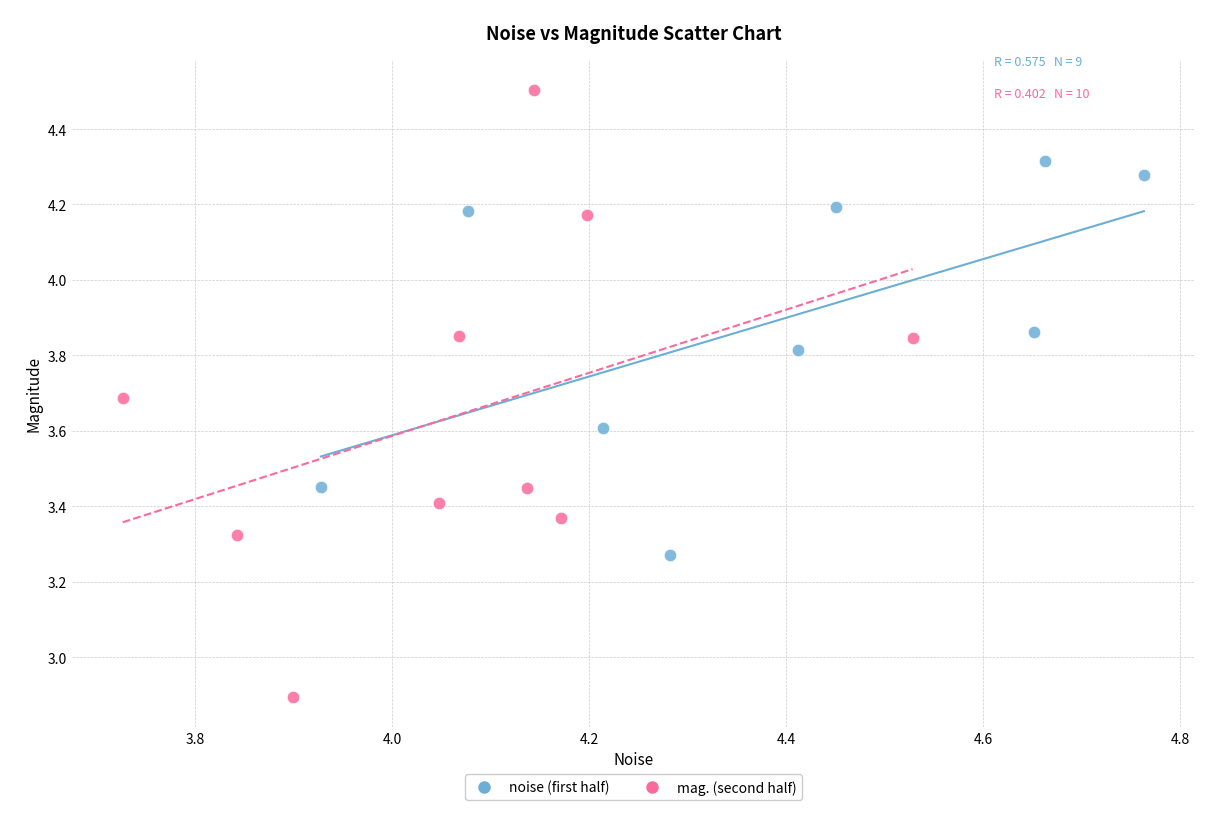

Which series contains the highest Y value?

mag. (second half)